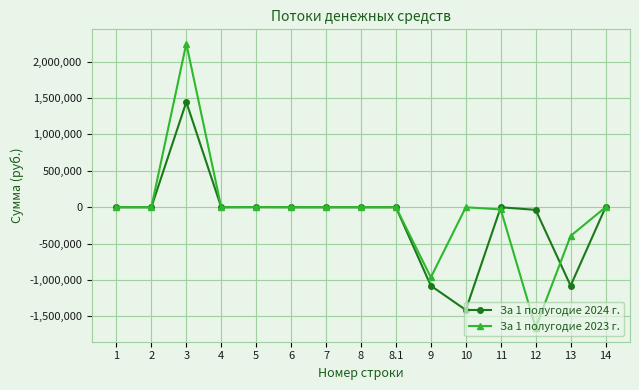

What is the smallest value displayed?

-1652000